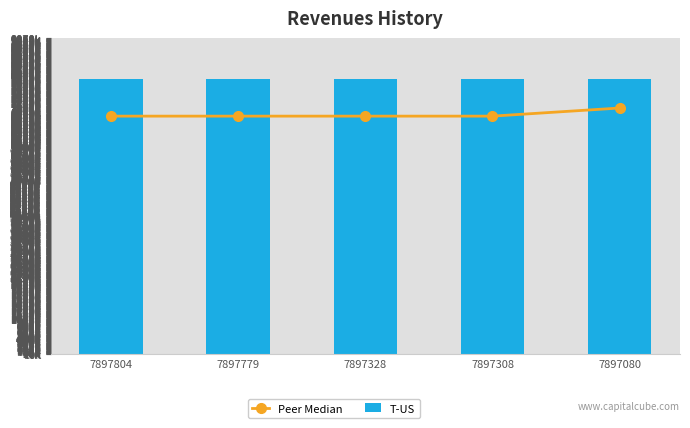

Reading left to right, extract all data points from this chart.

Peer Median: 6834724	6834723	6834722	6834721	7067949
T-US: 7897804	7897779	7897328	7897308	7897080